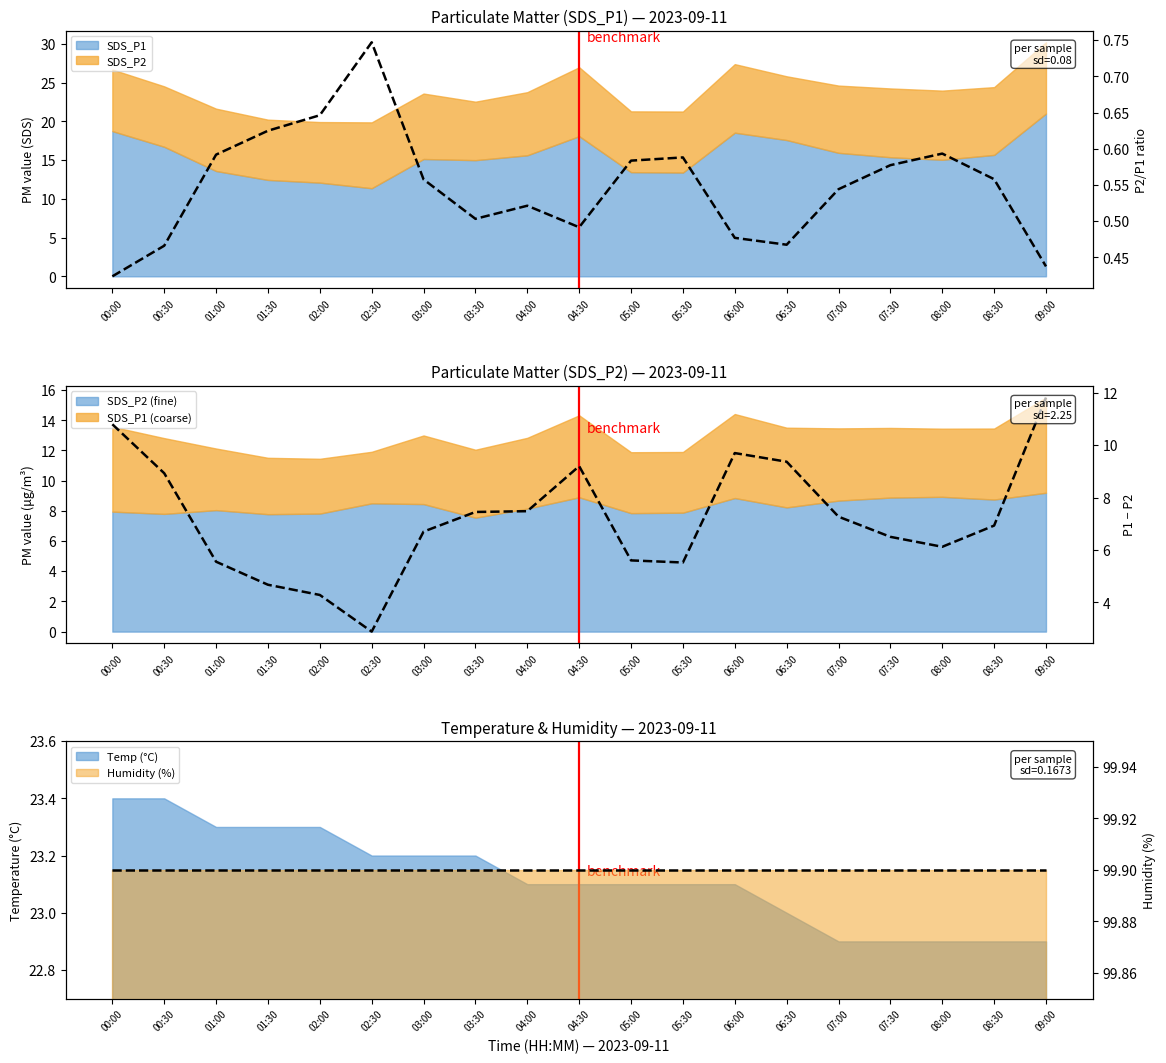

Which category has the lowest value across all series?

00:00